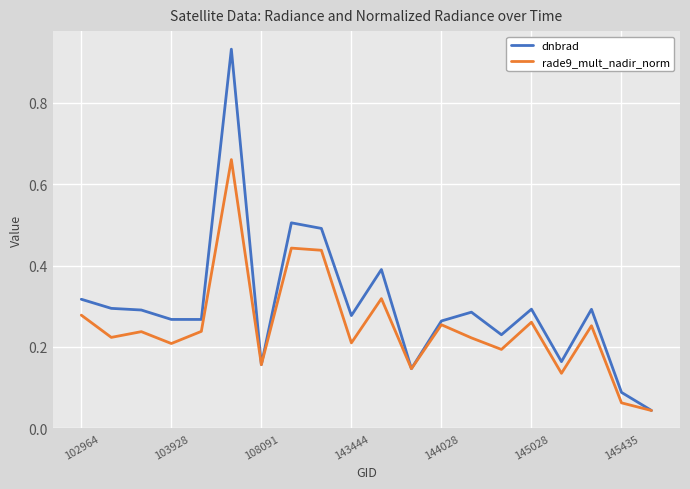

Which series has the largest total across all categories?

dnbrad